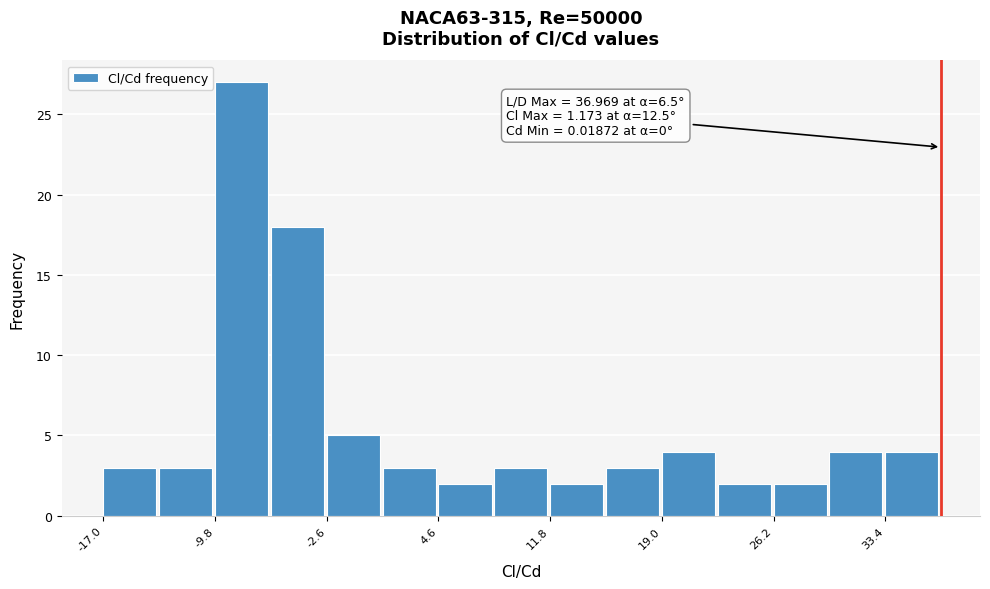

Around what value on the x-axis is the tallest bar? Give the approximate position of its centre, as read against the axis.

-8